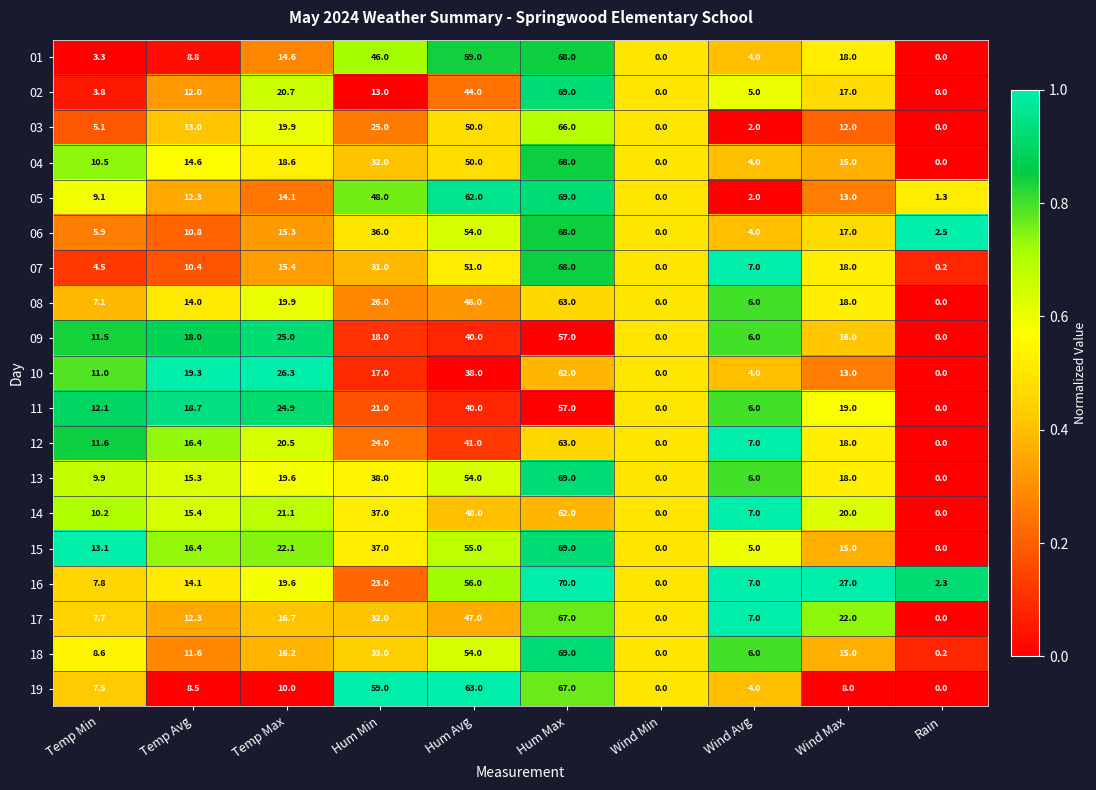

The value of 09 at Wind Min is 26.2. True or false?

False